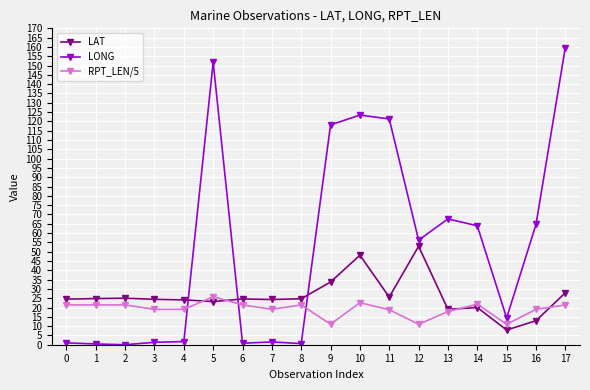

What is the sum of the LAT values at 8 and 15?

32.6